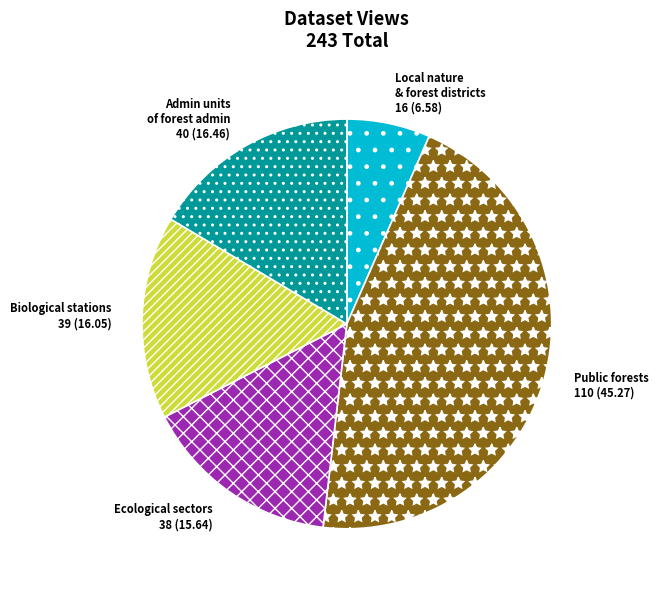

Between Public forests and Local nature & forest districts, which is larger?

Public forests